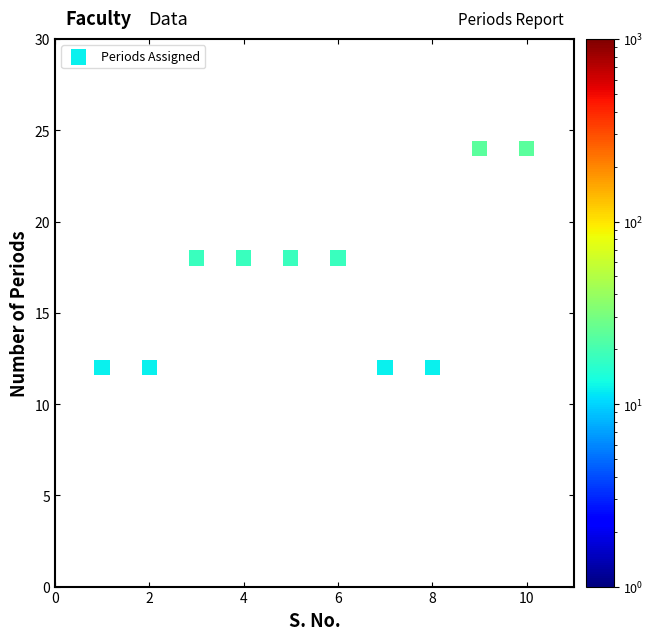

What is the range of Y values (max minus min)?

12